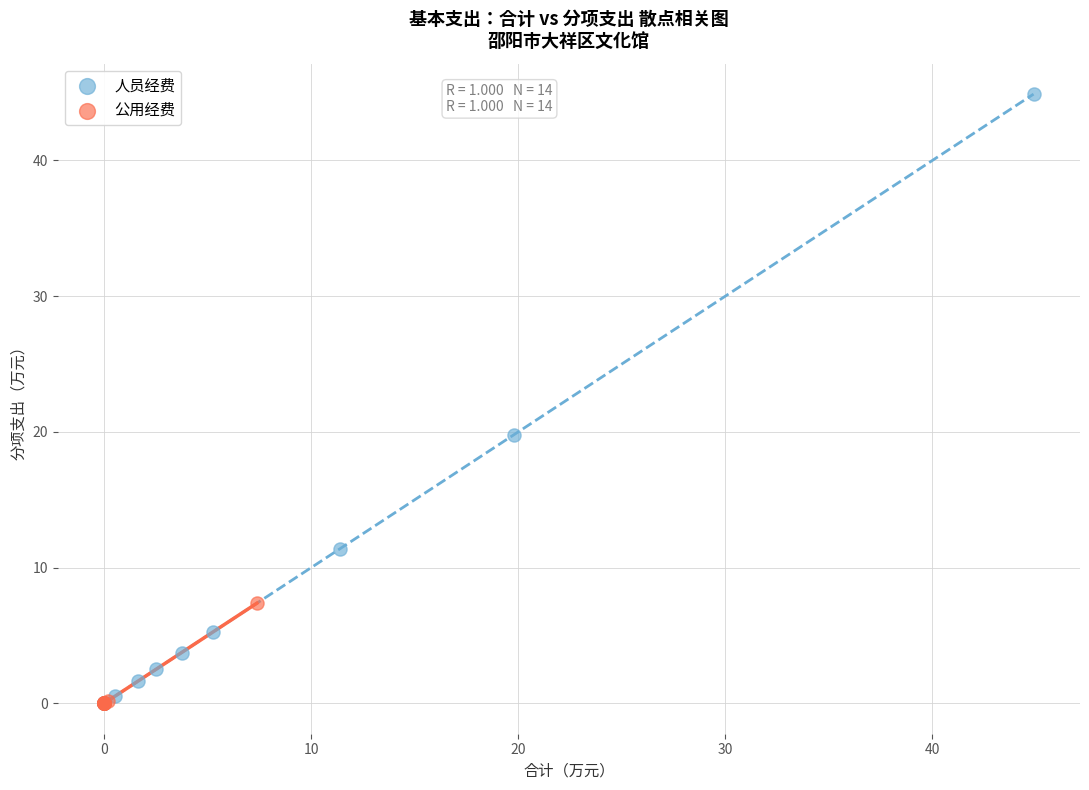

What are all the series names shown in the legend?

人员经费, 公用经费